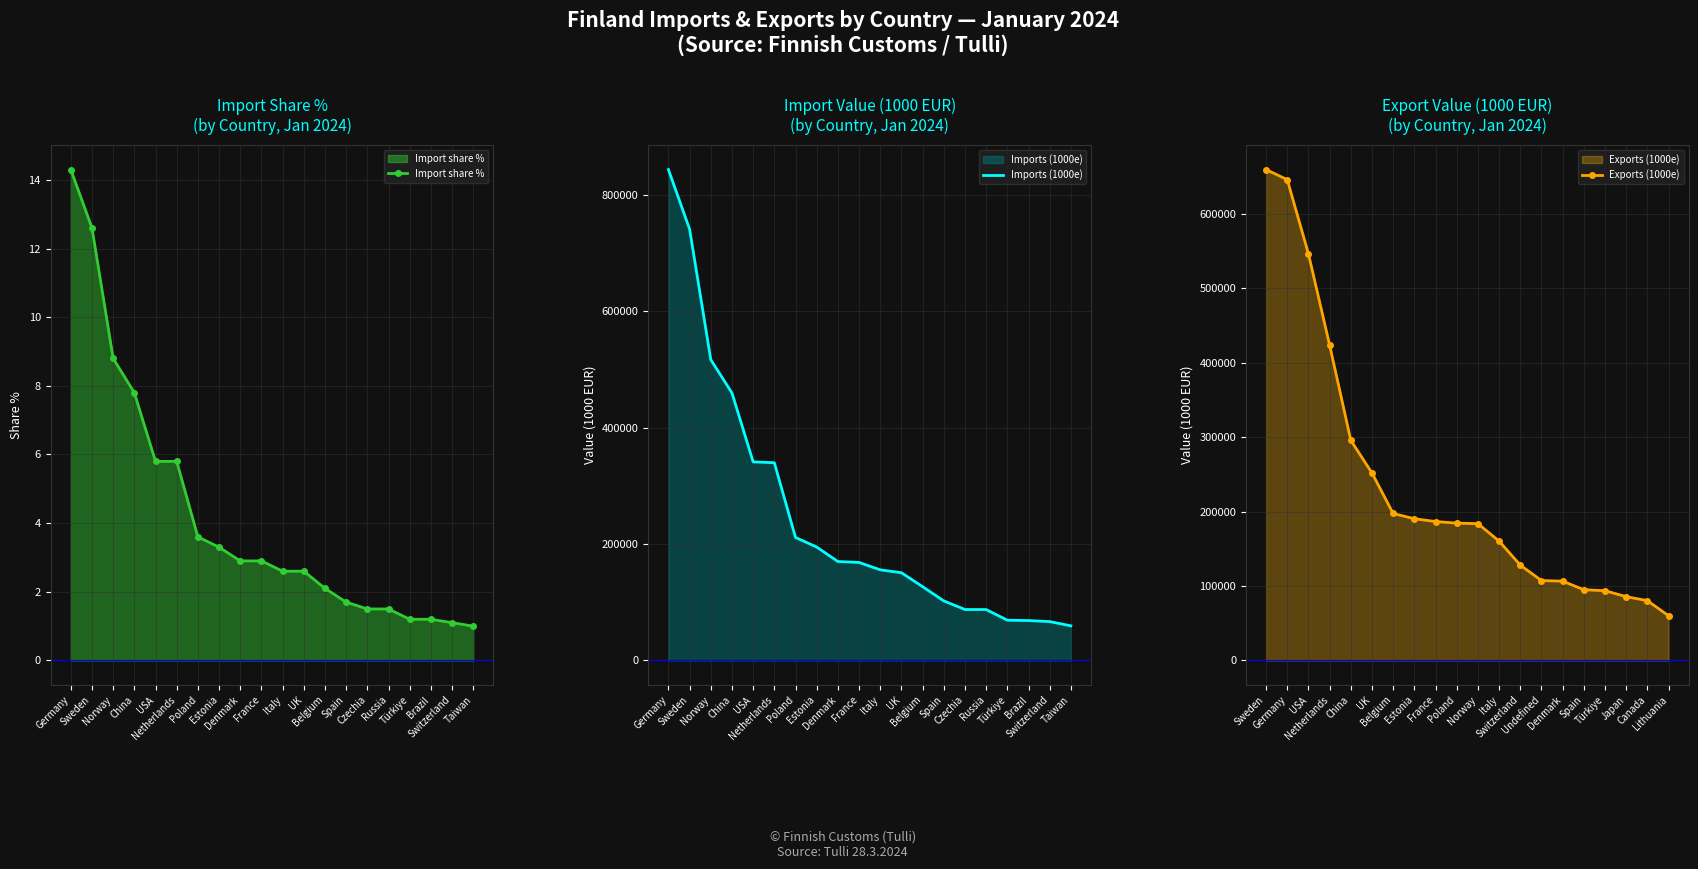

What is the lowest value of the Import share % series?

1.0